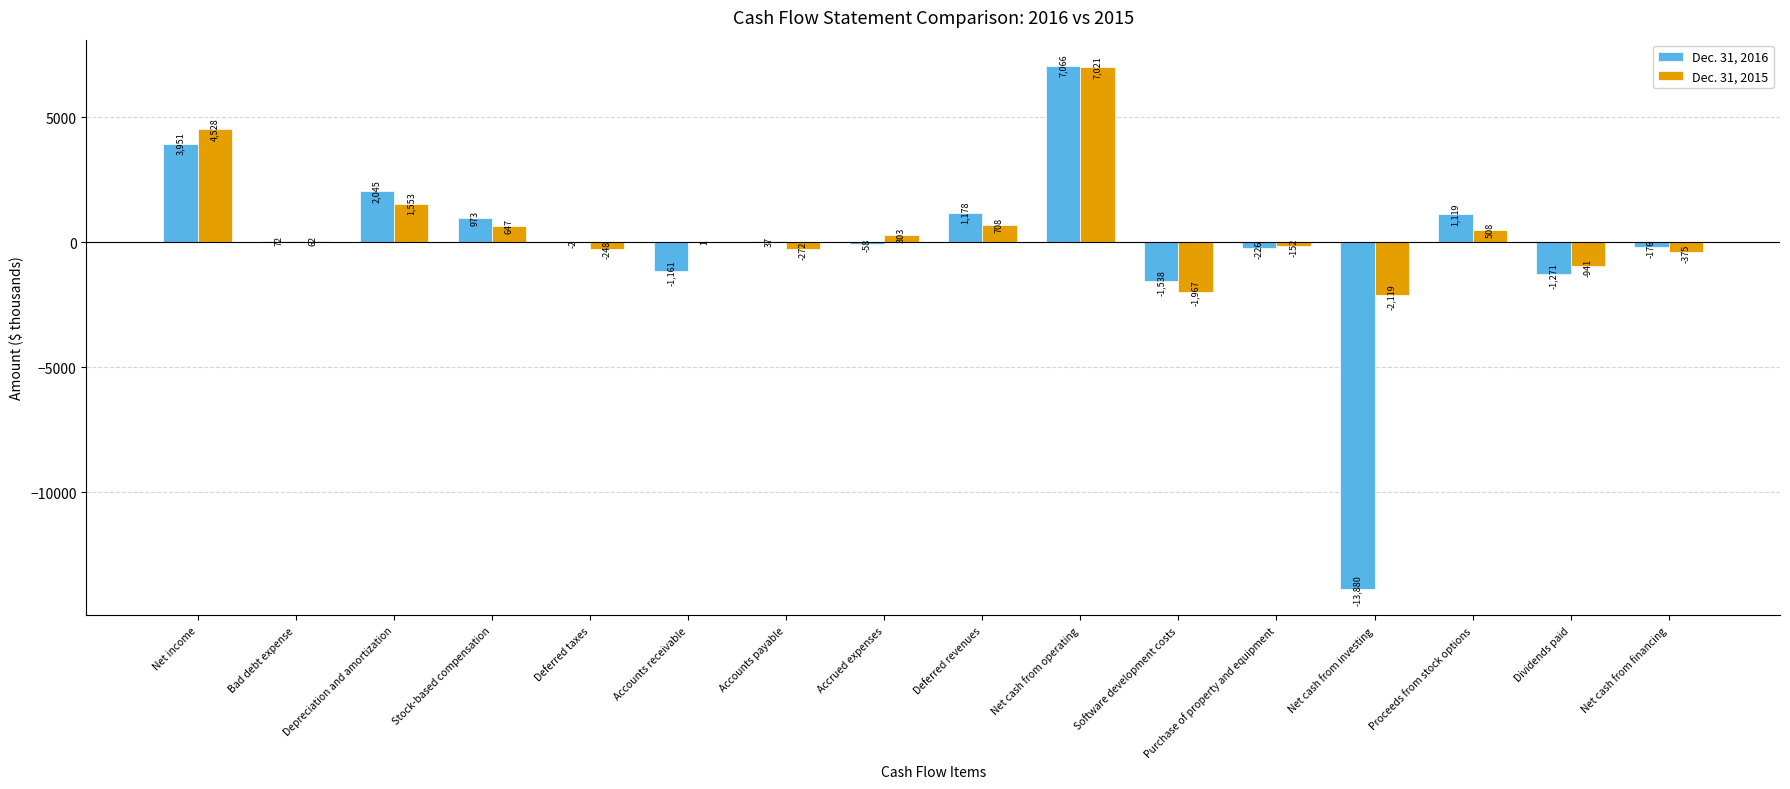

Which label corresponds to the largest value in the chart?

Net cash from operating